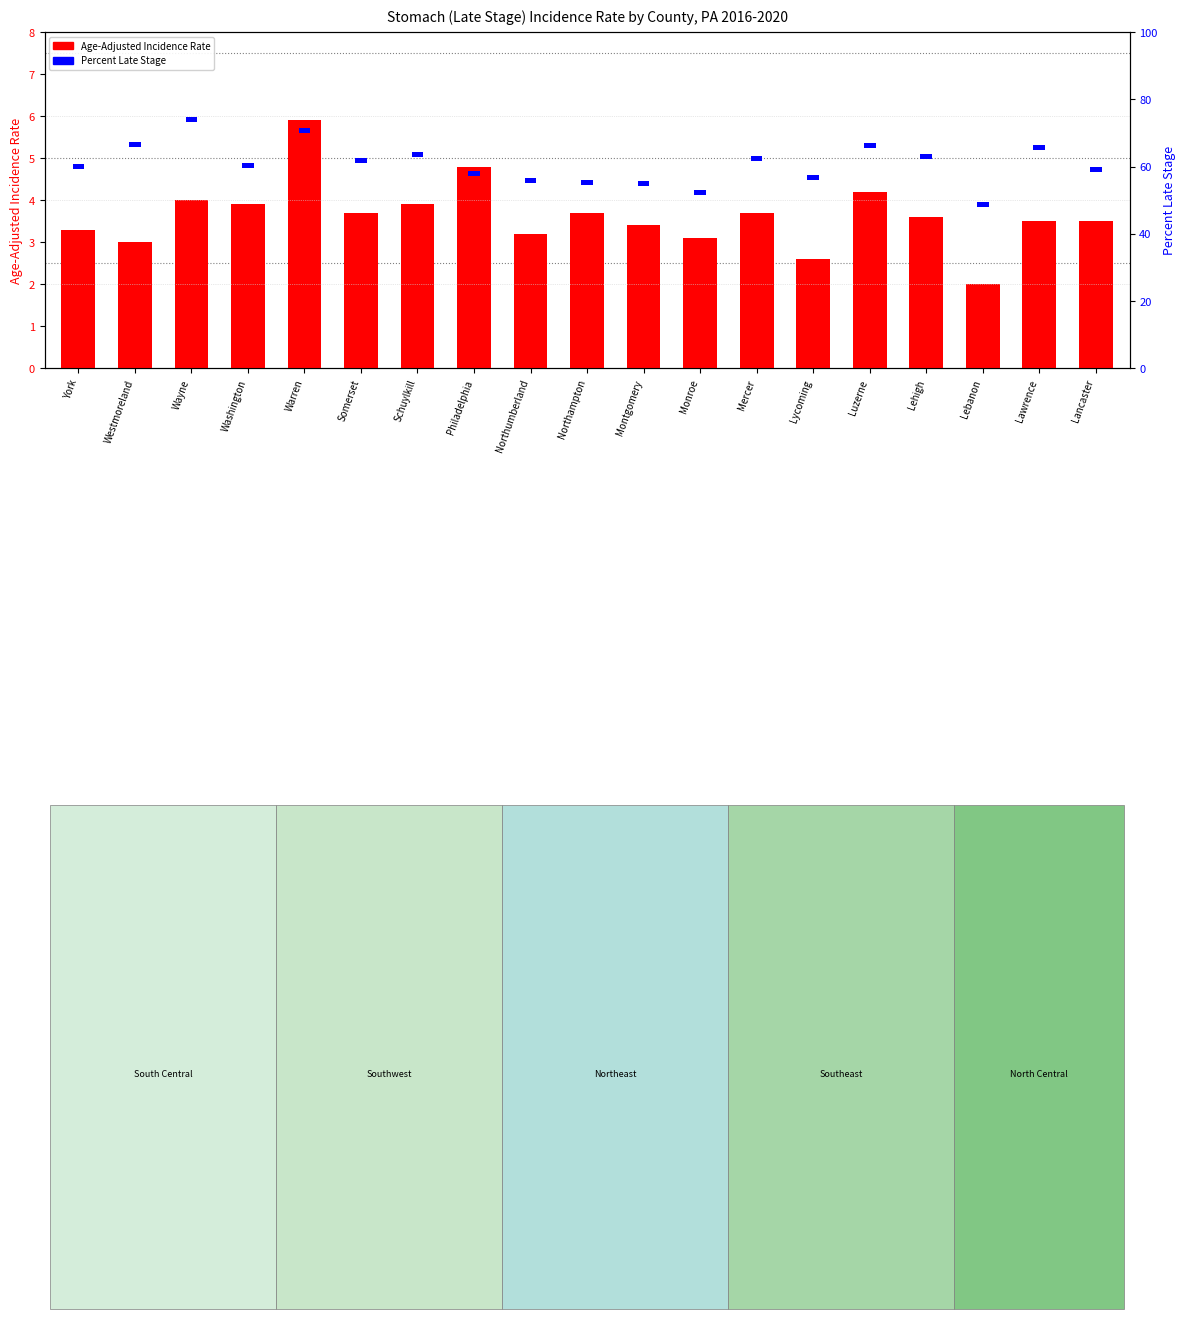

Approximately how many times larger is the value at Lehigh compared to Lawrence?

1.0